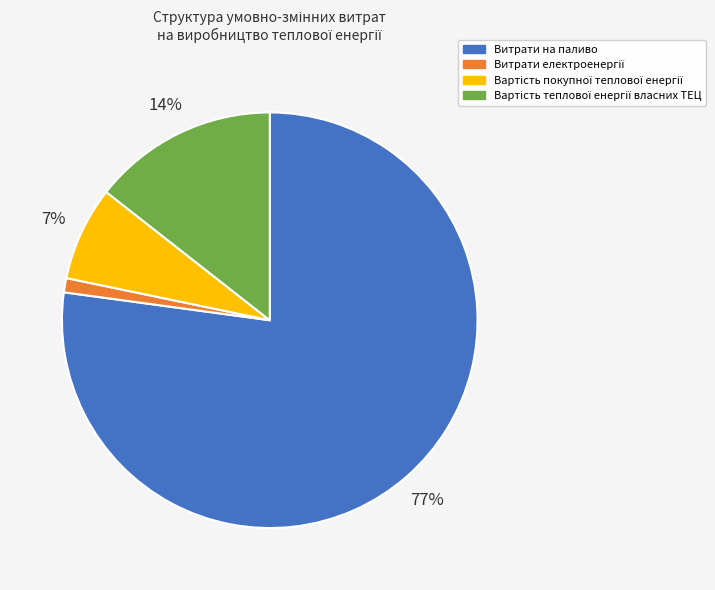

True or false: Витрати на паливо accounts for 77% of the total.

True